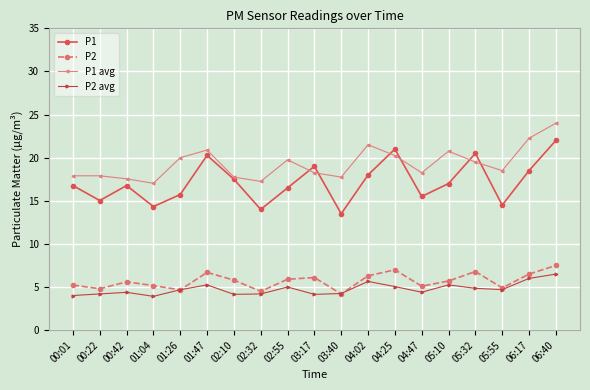

Does the chart display data point markers on the line(s)?

Yes